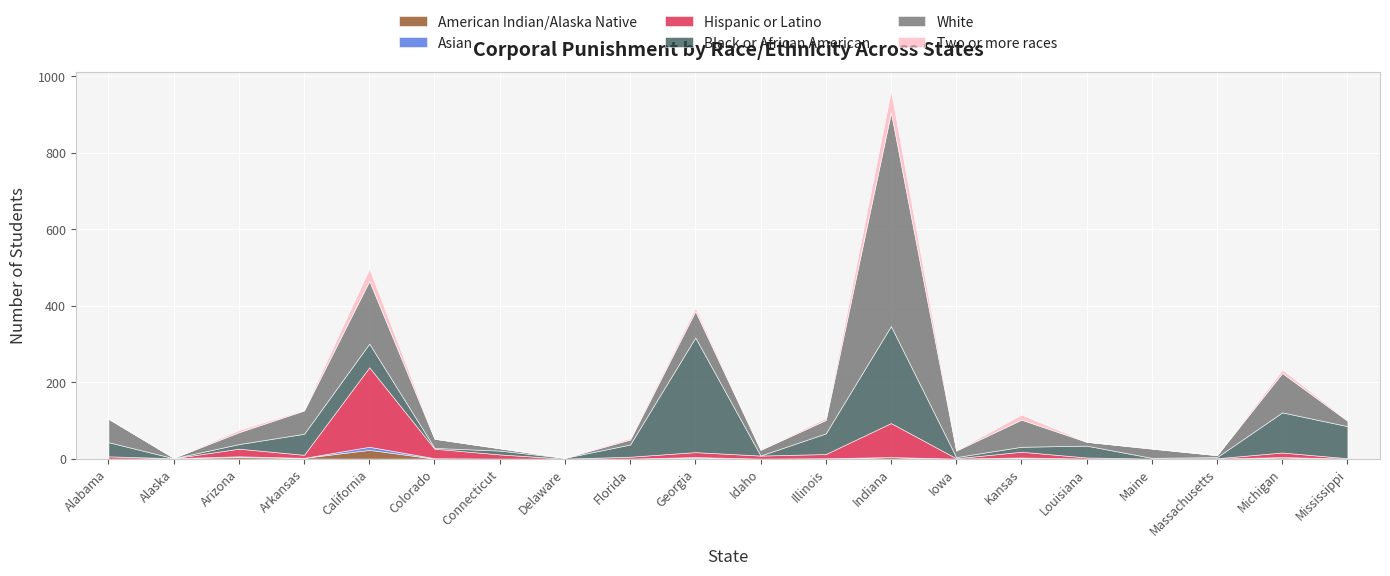

Where does the White series first go above 24?

Alabama